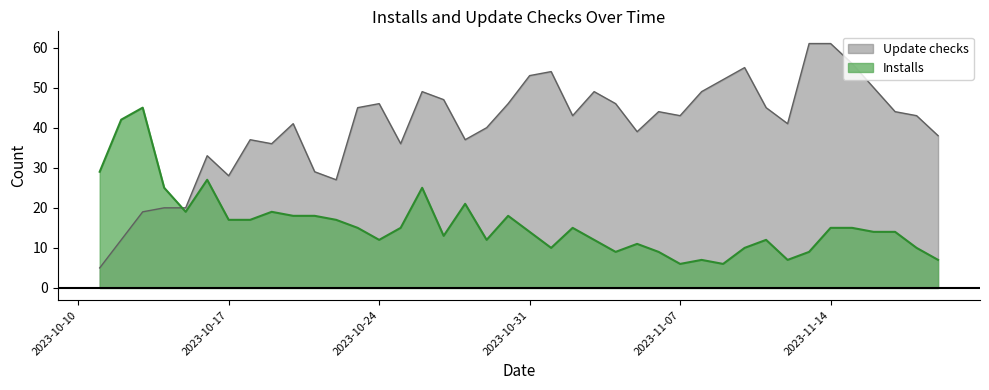

After their last crossing, which series has the higher values: Update checks or Installs?

Update checks